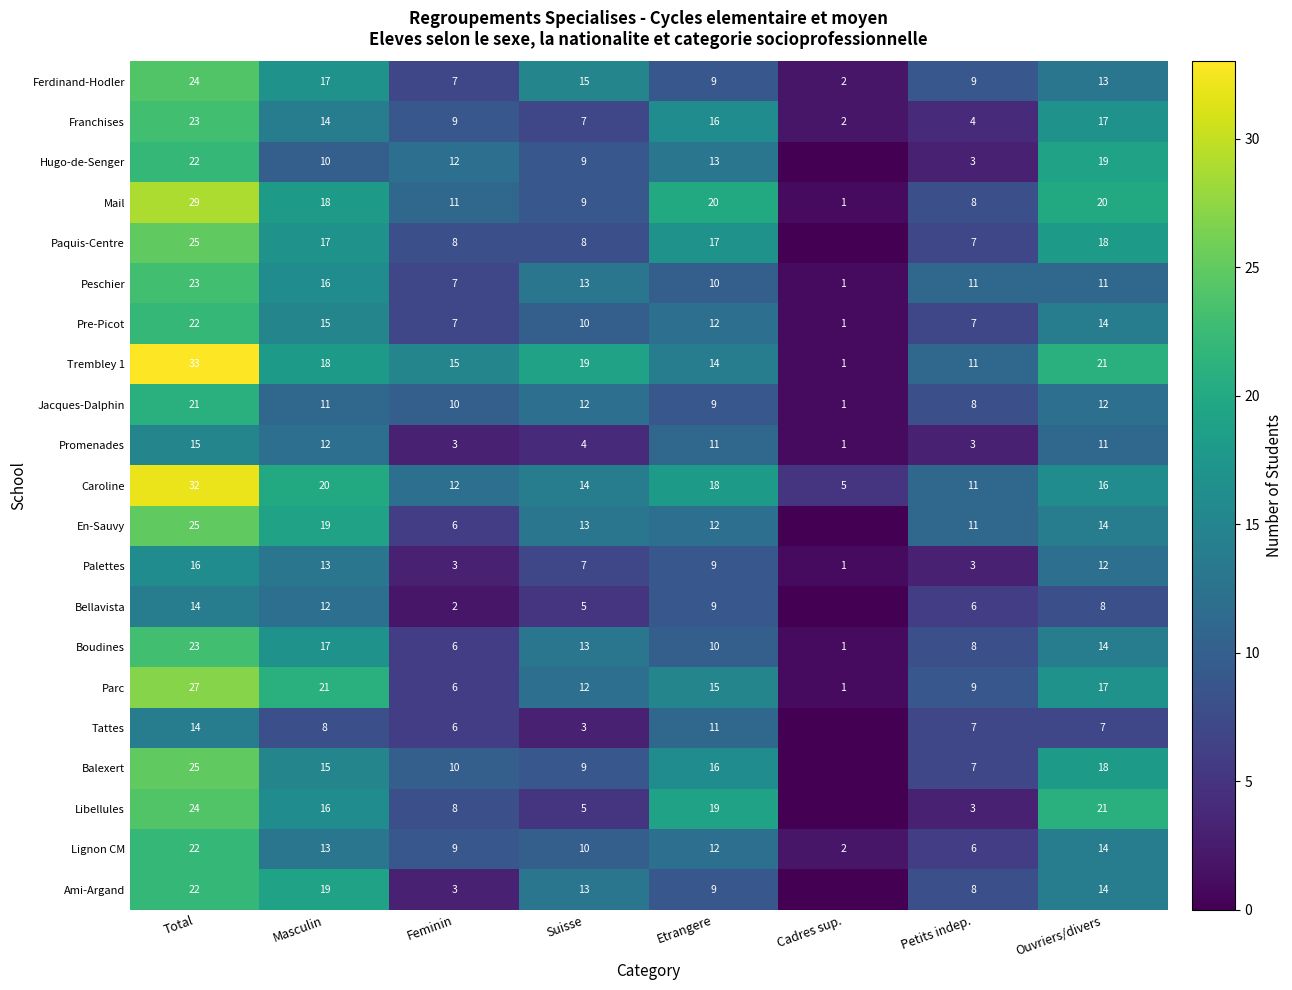

What is the sum of the Mail values at Total and Feminin?

40